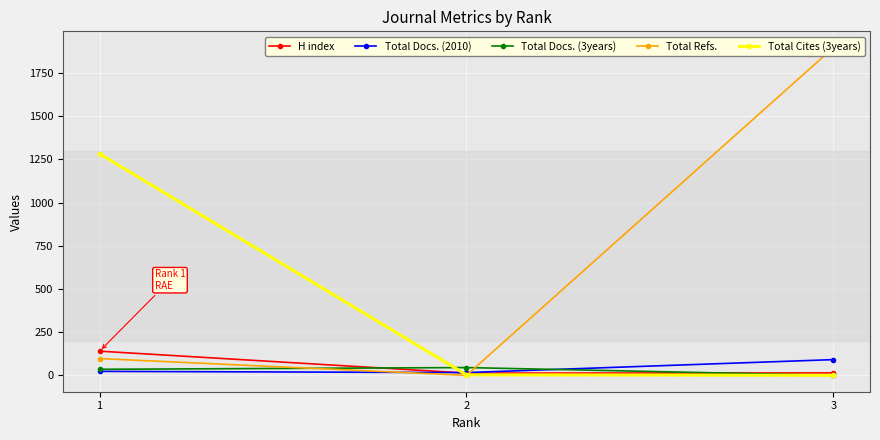

At which category is the sum across all series the highest?

3